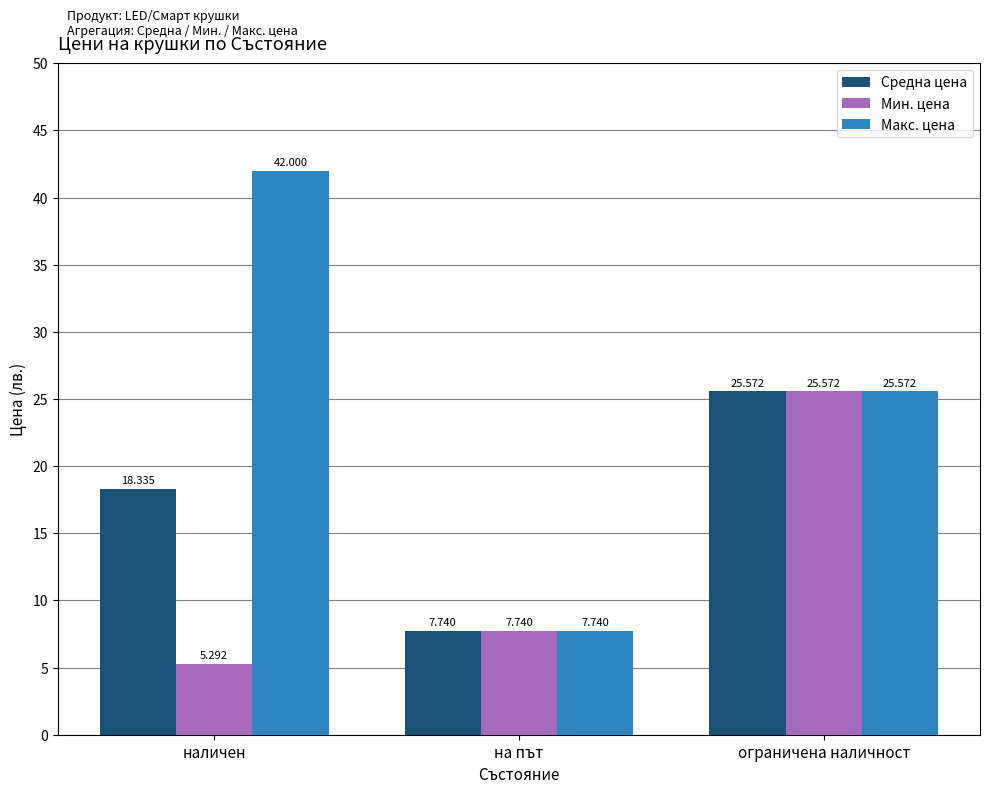

How many data points in Мин. цена are above 7?

2